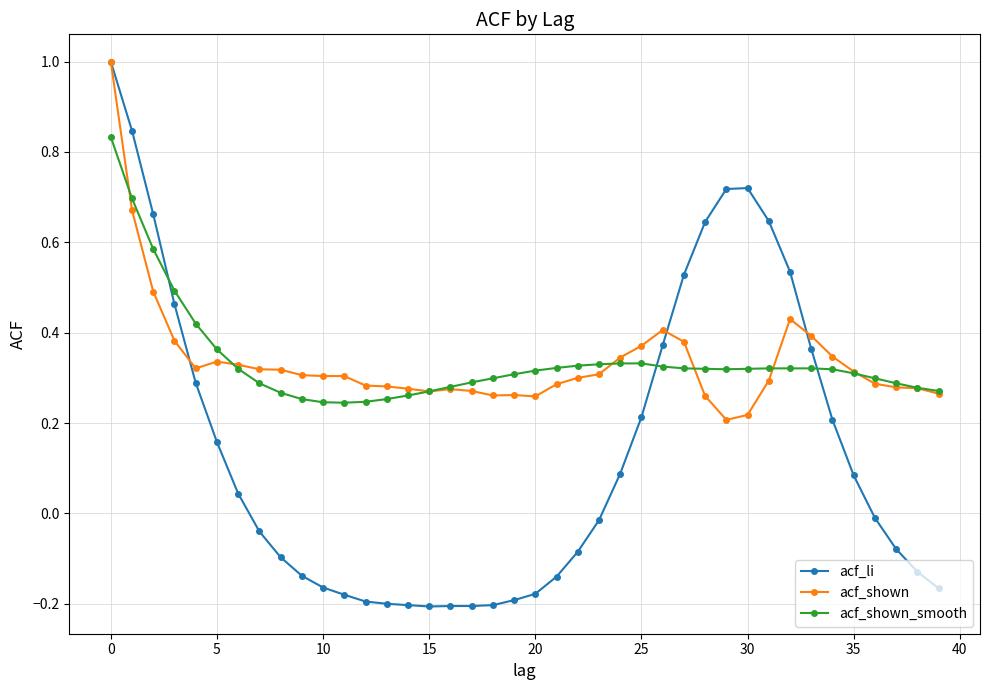

Count the acf_shown values in the range 0 to 1.

40